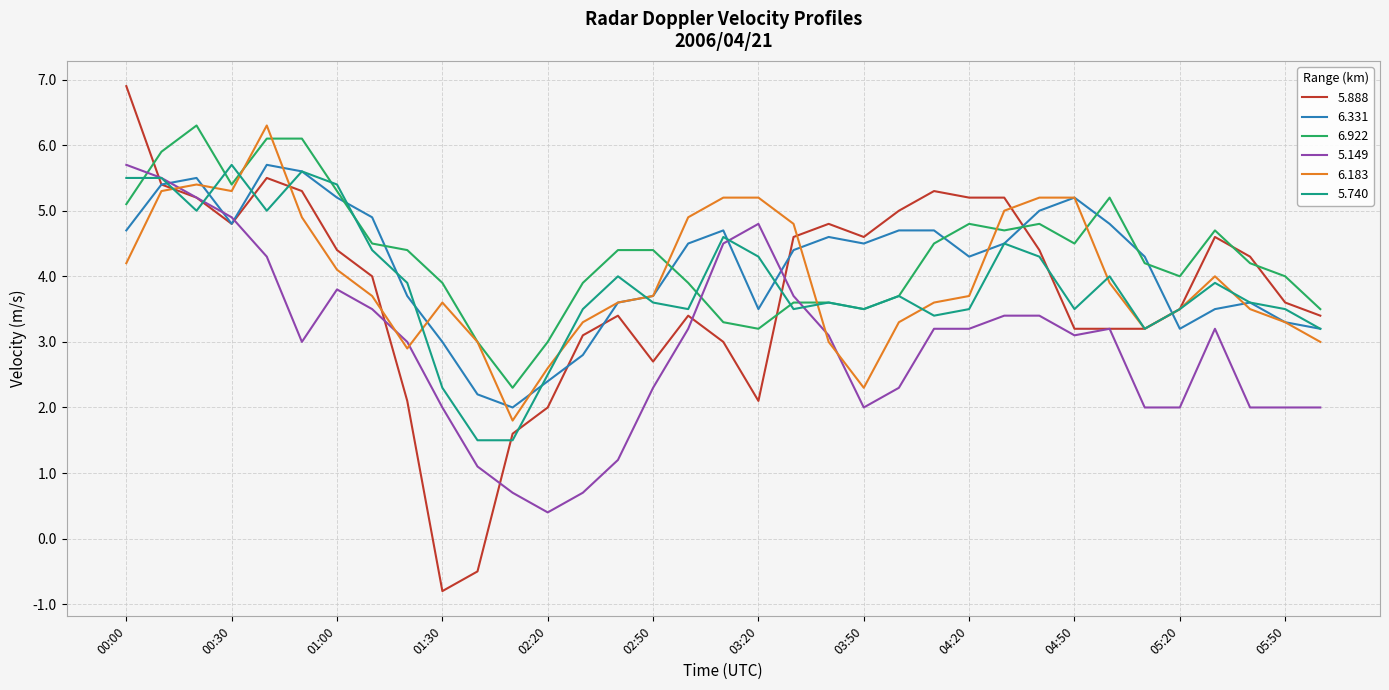

True or false: 6.331 and 6.922 intersect in this chart.

True